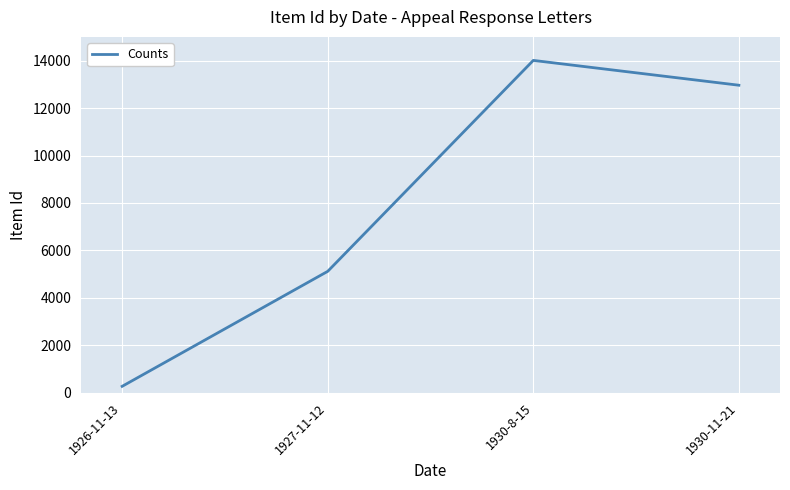

What is the sum of all values?

32366